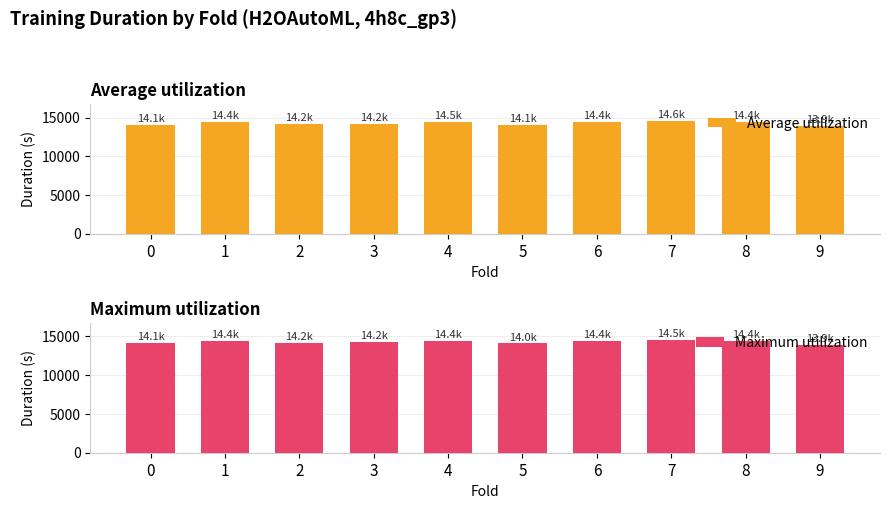

Where is Average utilization nearest to the value 14239?

3